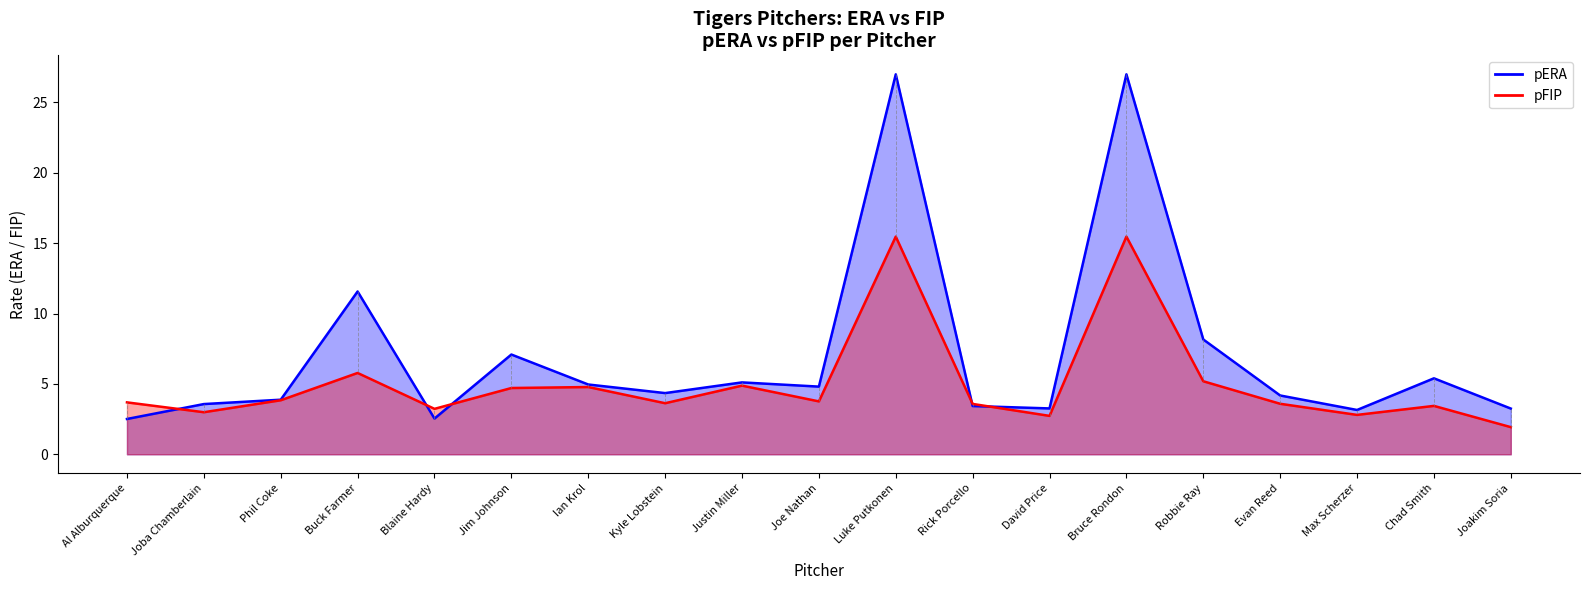

What is the average value of the pERA series?

7.1